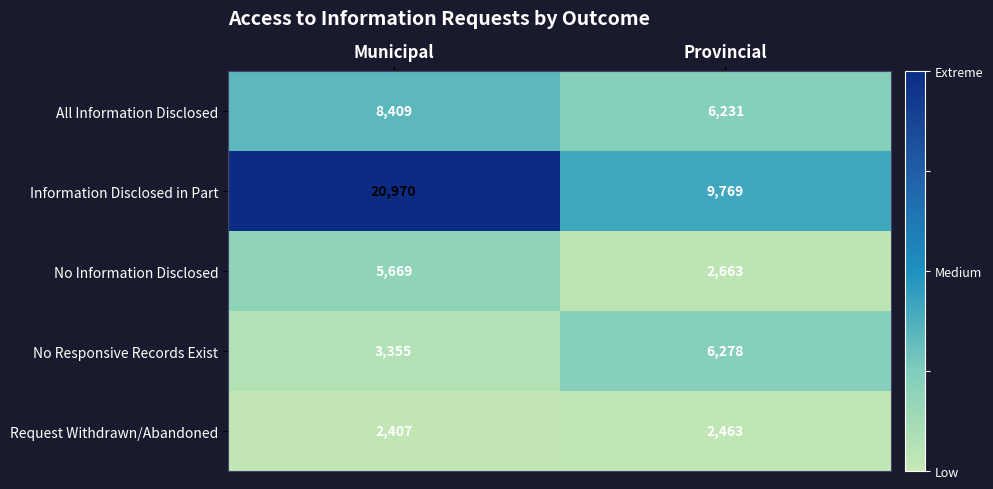

What is the sum of the All Information Disclosed values at Municipal and Provincial?

14640